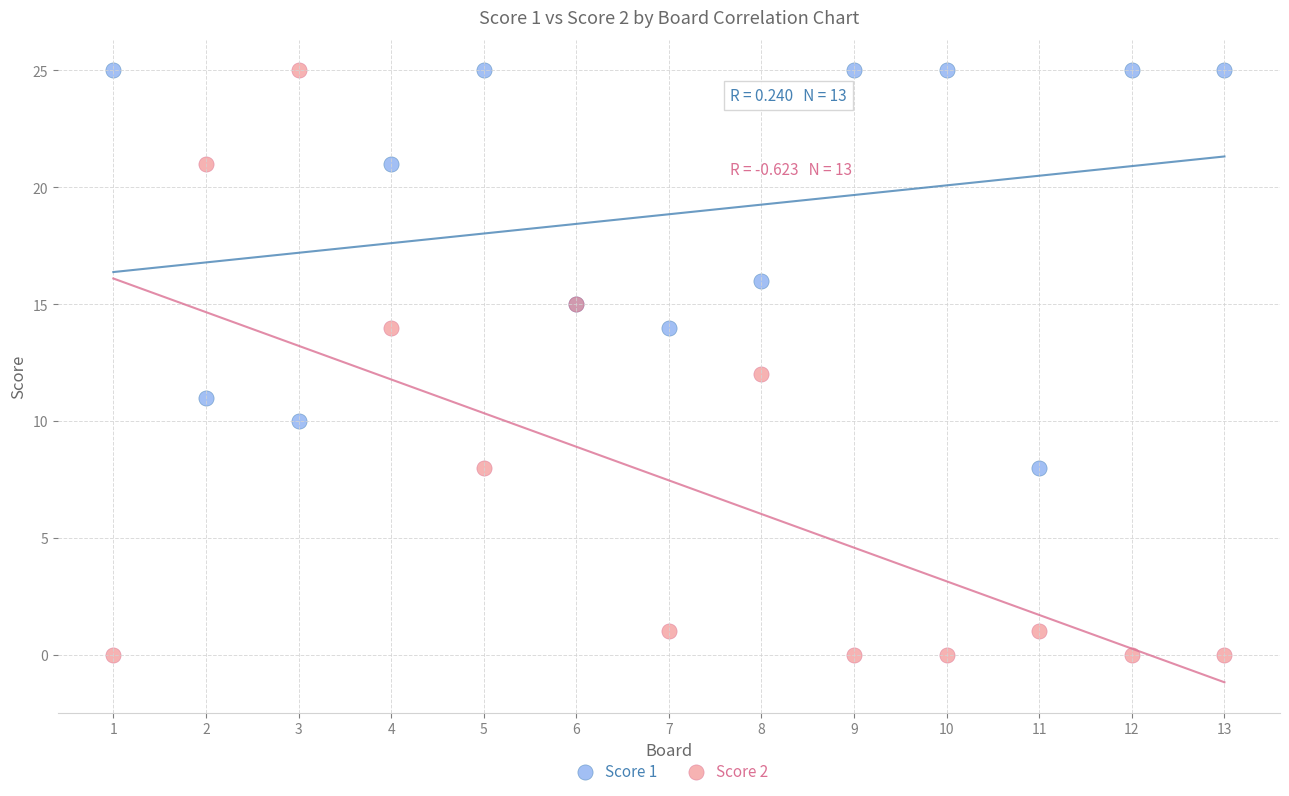

Which series contains the lowest Y value?

Score 2